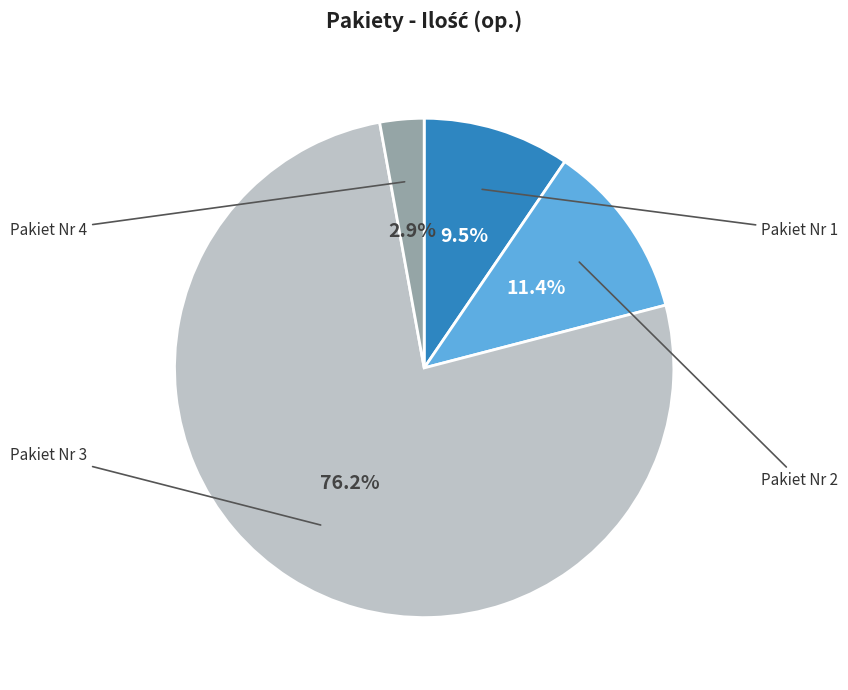

Rank the categories by value from highest to lowest.

Pakiet Nr 3, Pakiet Nr 2, Pakiet Nr 1, Pakiet Nr 4